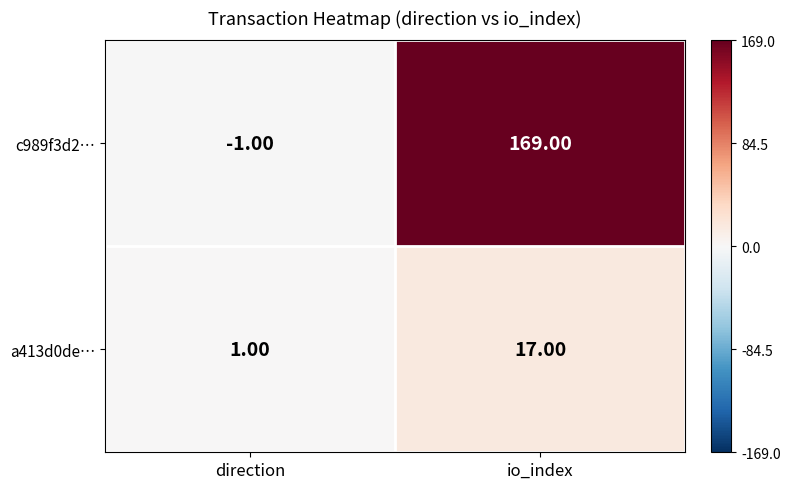

List the series in order of their overall mean, highest first.

c989f3d2…, a413d0de…